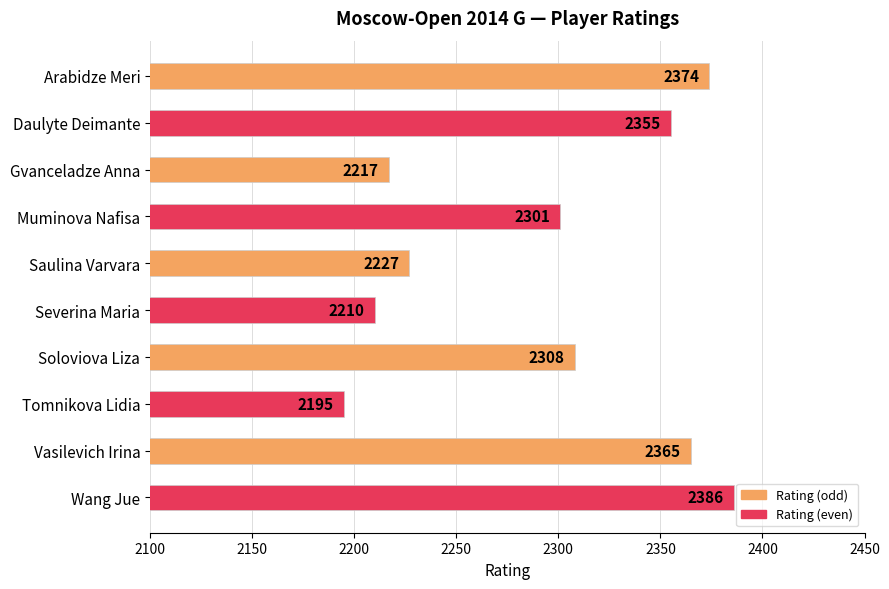

What is the label of the 7th bar from the top?

Soloviova Liza